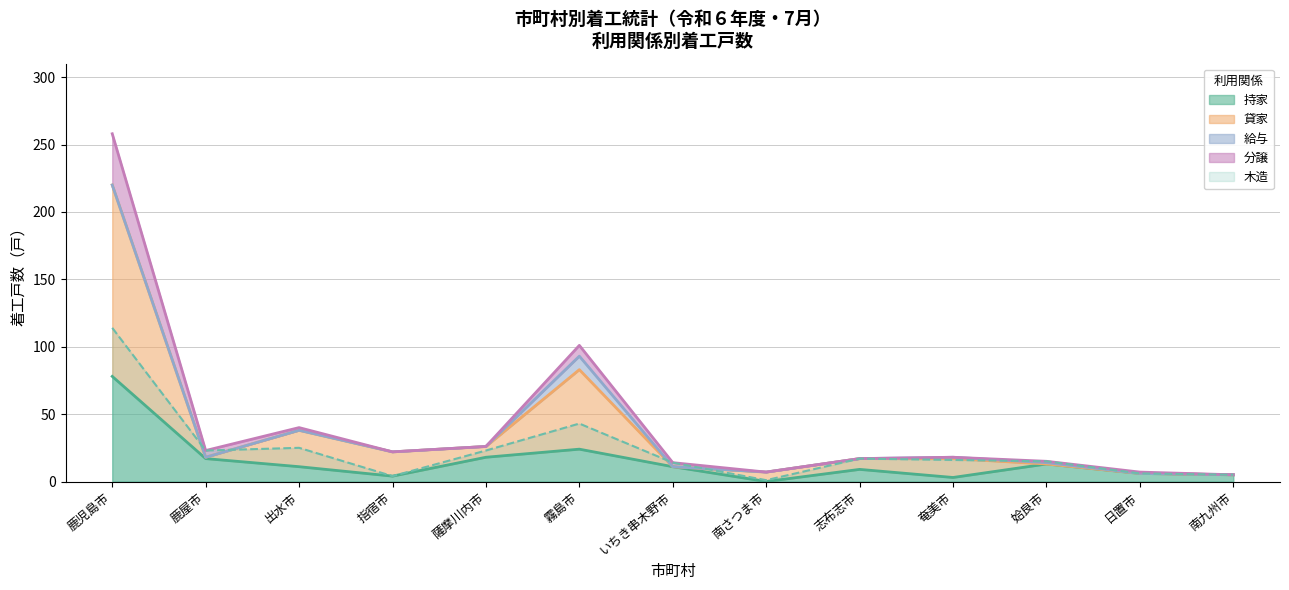

At which category does the chart reach its peak across all series?

鹿児島市